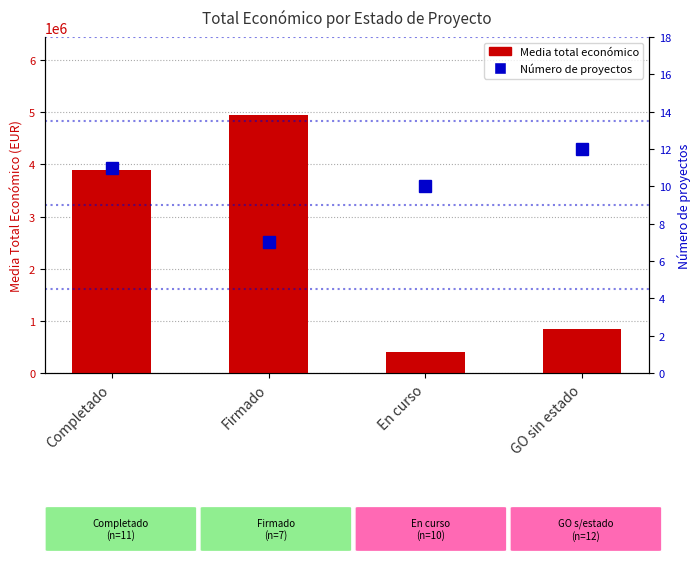

Which label corresponds to the smallest value in the chart?

Firmado